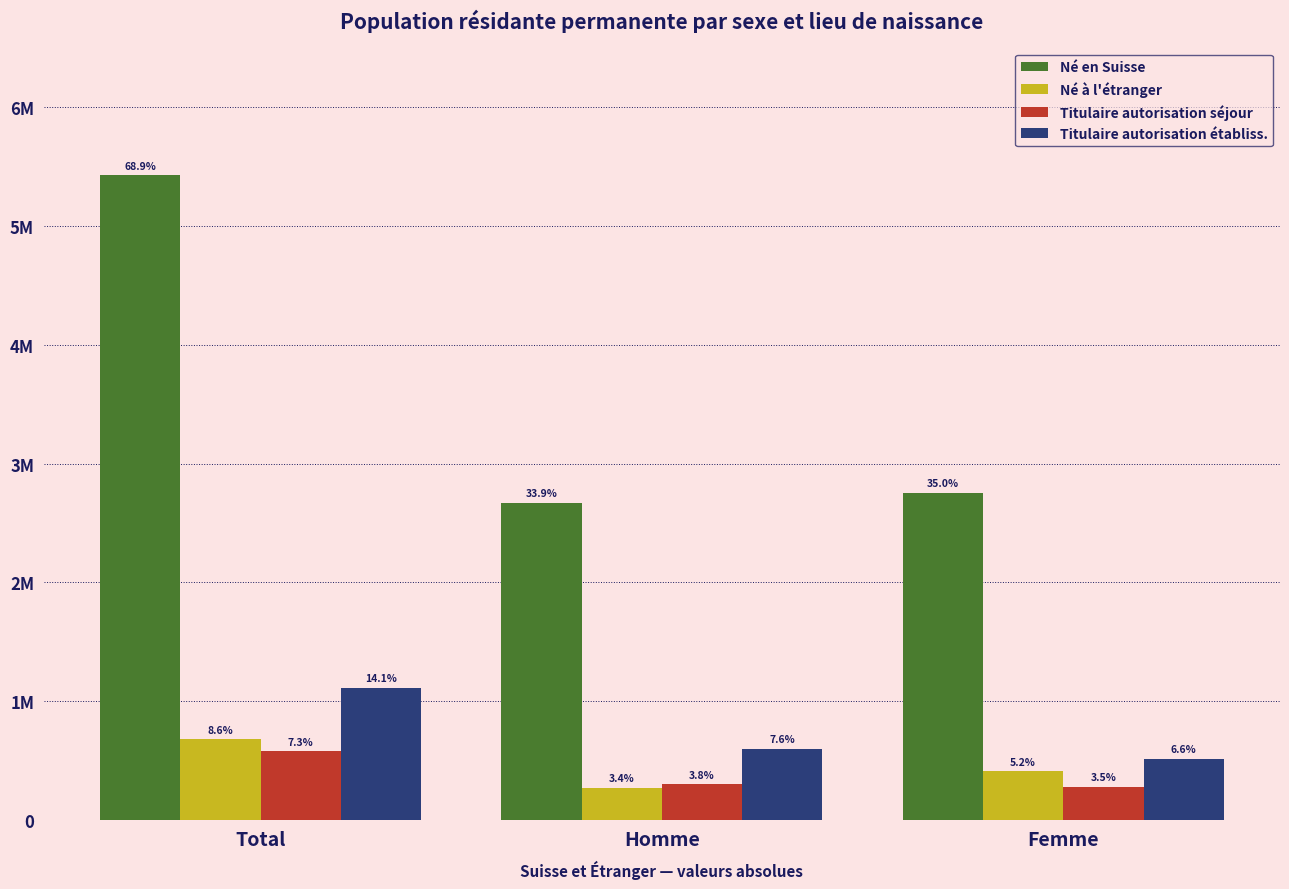

Reading right to left, extract all data points from this chart.

Né en Suisse: Femme=2755736	Homme=2669566	Total=5425302
Né à l'étranger: Femme=408674	Homme=269881	Total=678555
Titulaire autorisation séjour: Femme=278101	Homme=299689	Total=577790
Titulaire autorisation établiss.: Femme=516727	Homme=595617	Total=1112344